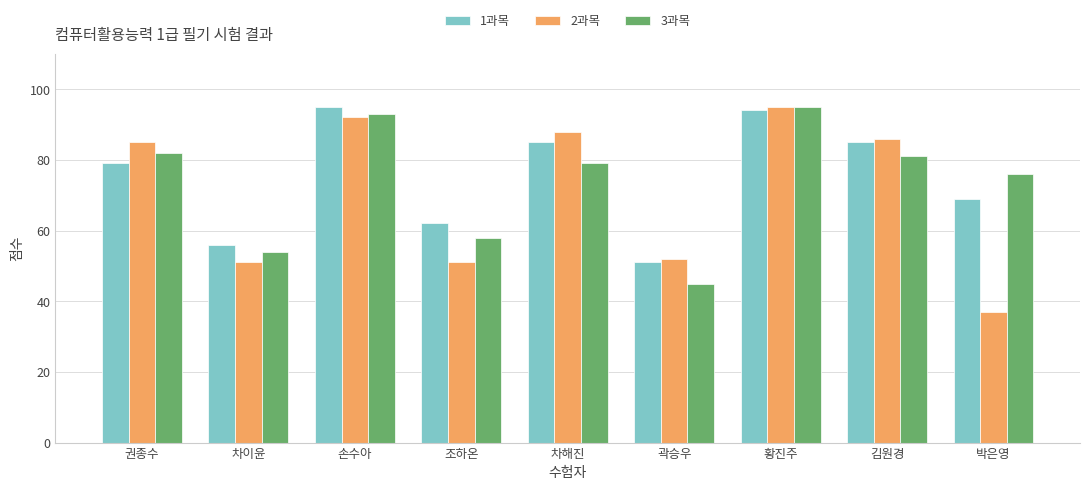

What is the difference between the maximum and minimum values in the 2과목 series?

58